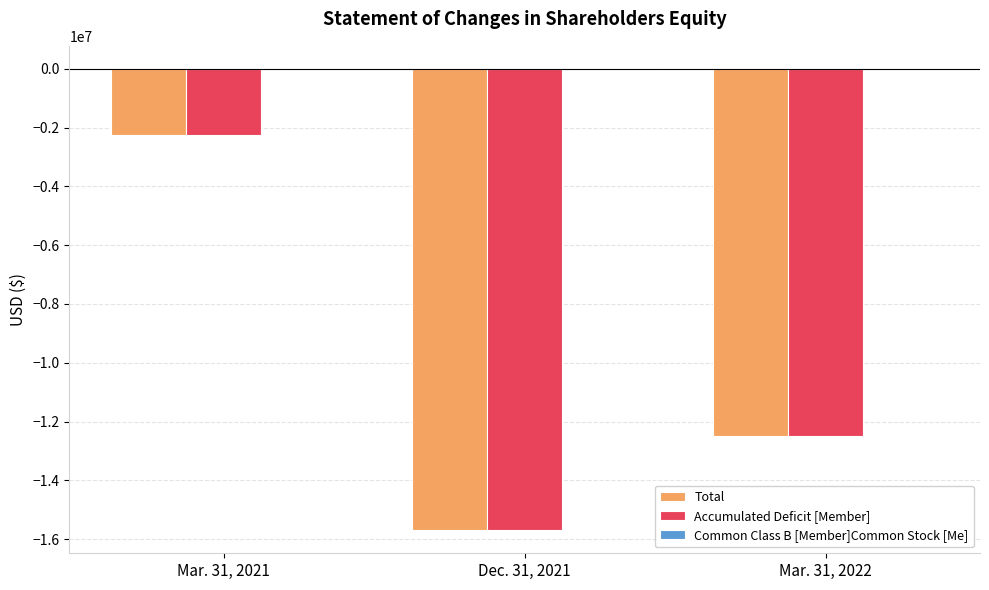

Where is Total nearest to the value -8968664?

Mar. 31, 2022